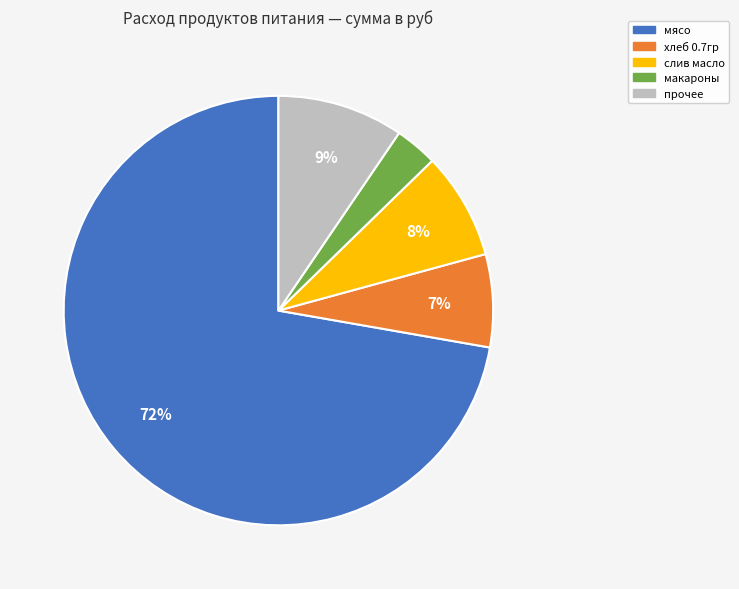

How many segments does this pie chart have?

5